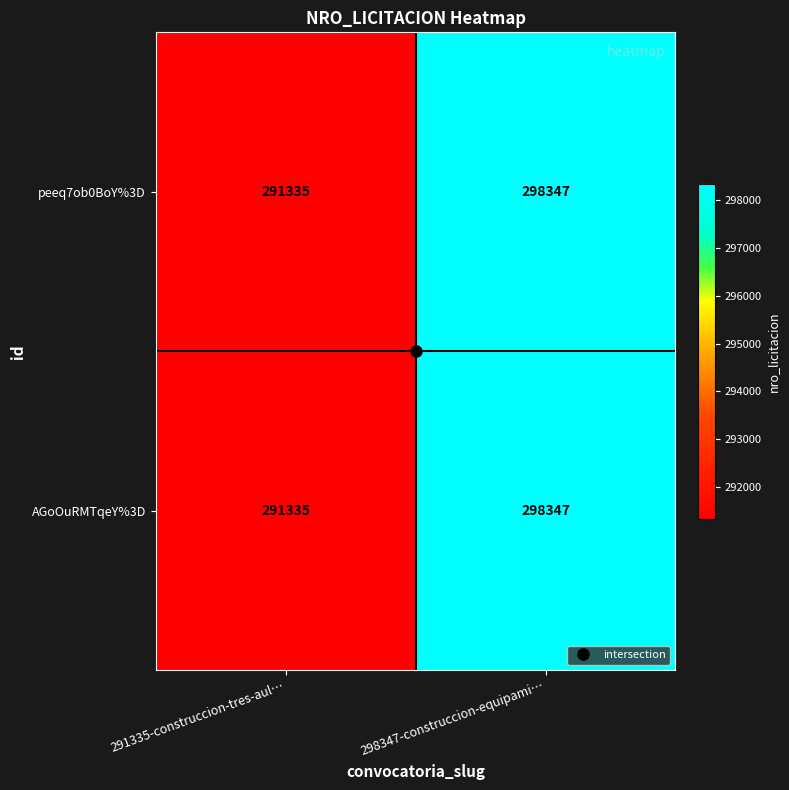

What is the difference between the AGoOuRMTqeY%3D values at 291335-construccion-tres-aul… and 298347-construccion-equipami…?

7012